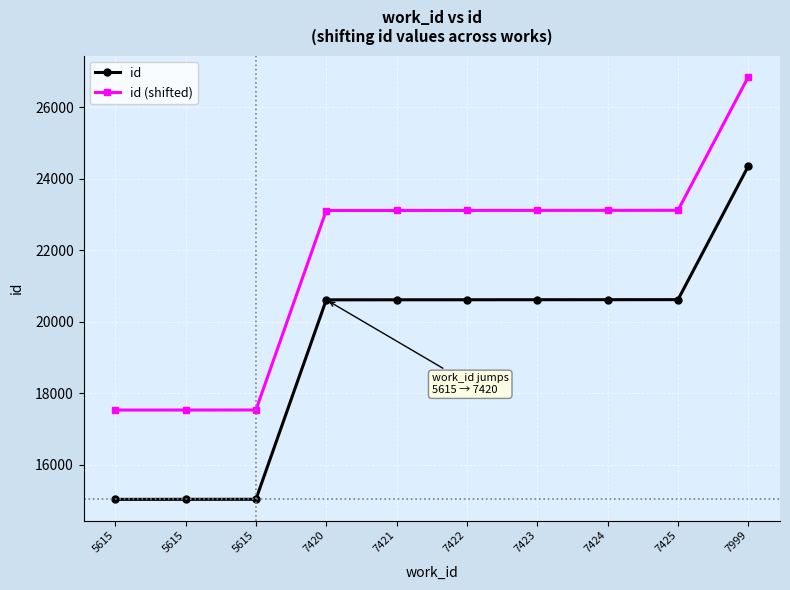

List the series in order of their overall mean, lowest first.

id, id (shifted)